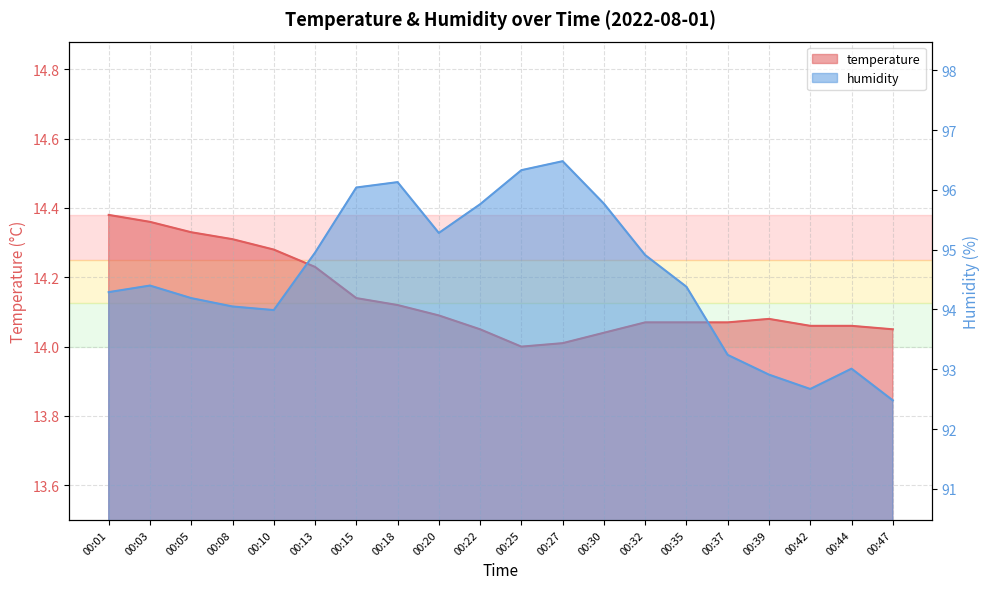

How many data points in temperature are above 14?

19